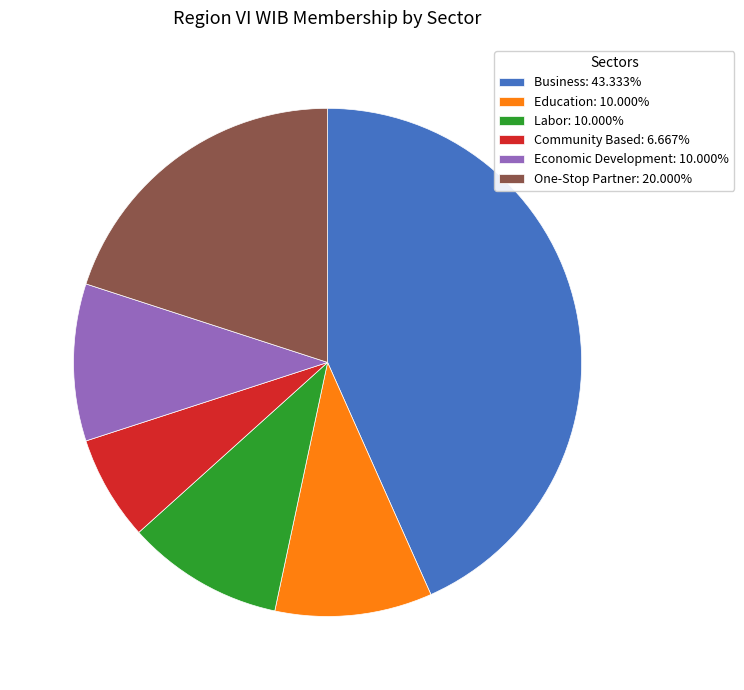

Is there any slice that represents more than half of the pie?

No